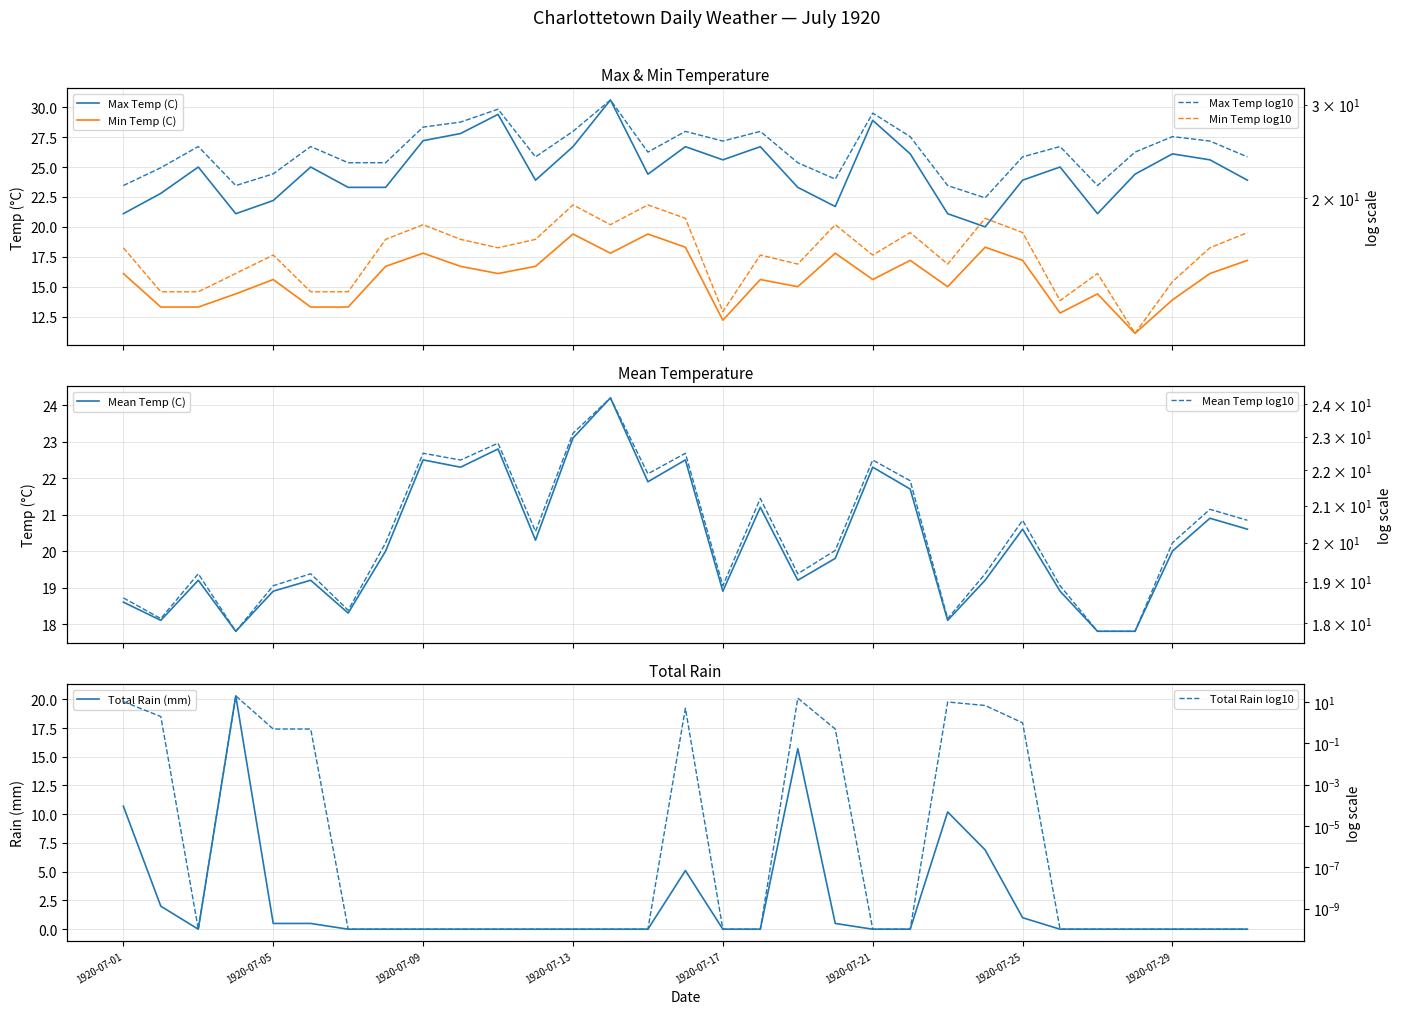

How many intersections are there between Total Rain (mm) and Min Temp (C)?

4